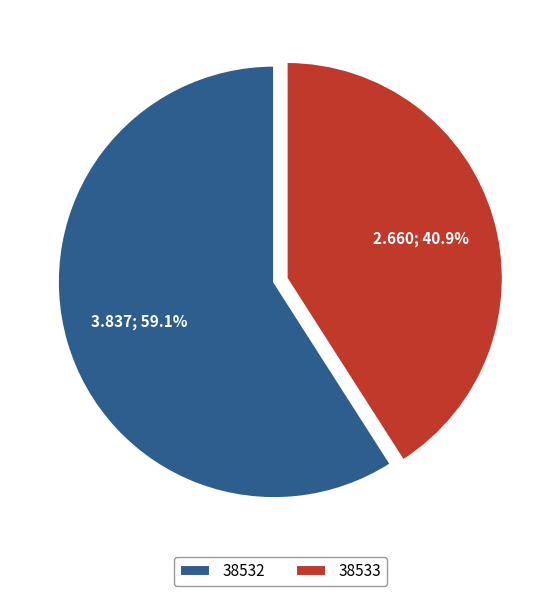

The 38533 slice represents 41% of the pie. True or false?

True